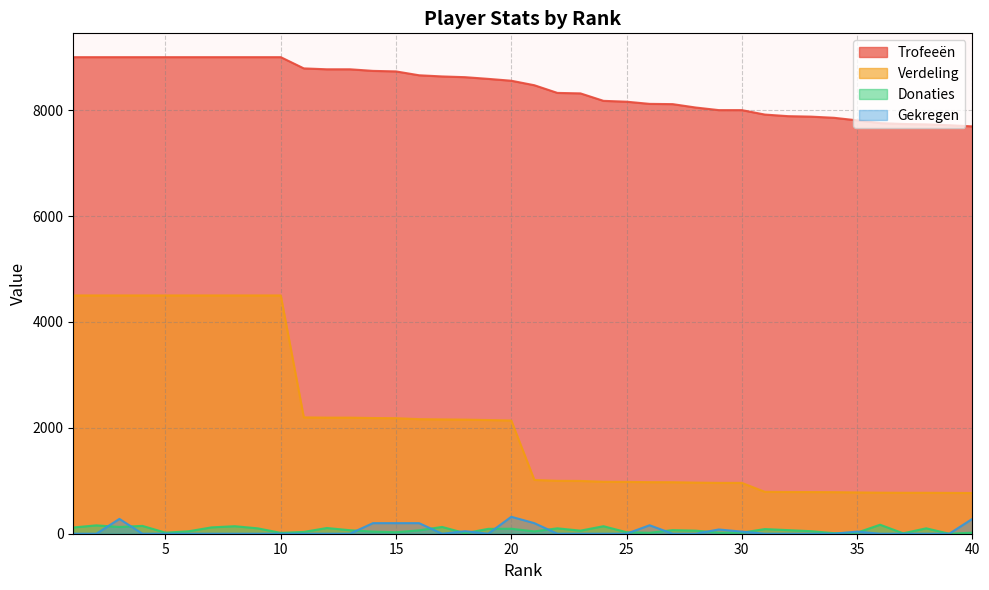

Which has a higher value, 35 or 20?

20